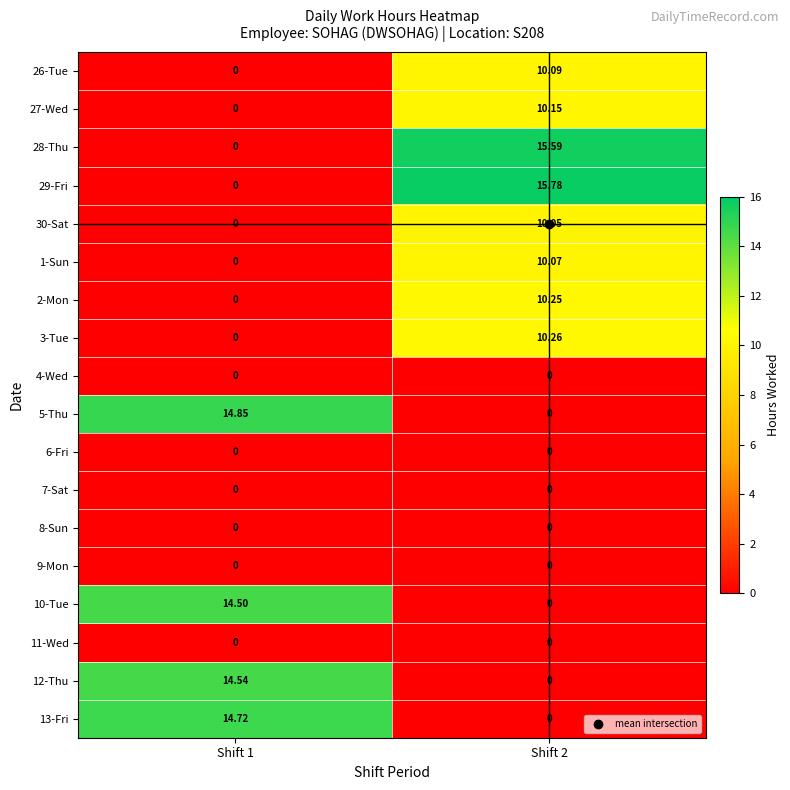

Reading left to right, what are all the values shown in this chart?

26-Tue: Shift 1=0.0	Shift 2=10.1
27-Wed: Shift 1=0.0	Shift 2=10.2
28-Thu: Shift 1=0.0	Shift 2=15.6
29-Fri: Shift 1=0.0	Shift 2=15.8
30-Sat: Shift 1=0.0	Shift 2=10.1
1-Sun: Shift 1=0.0	Shift 2=10.1
2-Mon: Shift 1=0.0	Shift 2=10.2
3-Tue: Shift 1=0.0	Shift 2=10.3
4-Wed: Shift 1=0.0	Shift 2=0.0
5-Thu: Shift 1=14.8	Shift 2=0.0
6-Fri: Shift 1=0.0	Shift 2=0.0
7-Sat: Shift 1=0.0	Shift 2=0.0
8-Sun: Shift 1=0.0	Shift 2=0.0
9-Mon: Shift 1=0.0	Shift 2=0.0
10-Tue: Shift 1=14.5	Shift 2=0.0
11-Wed: Shift 1=0.0	Shift 2=0.0
12-Thu: Shift 1=14.5	Shift 2=0.0
13-Fri: Shift 1=14.7	Shift 2=0.0